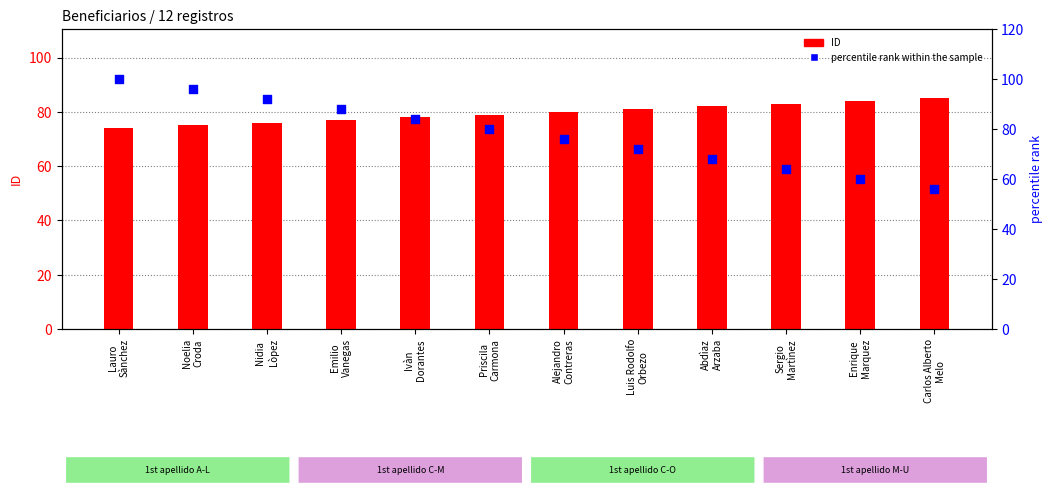

Which series contains the highest Y value?

percentile rank within the sample